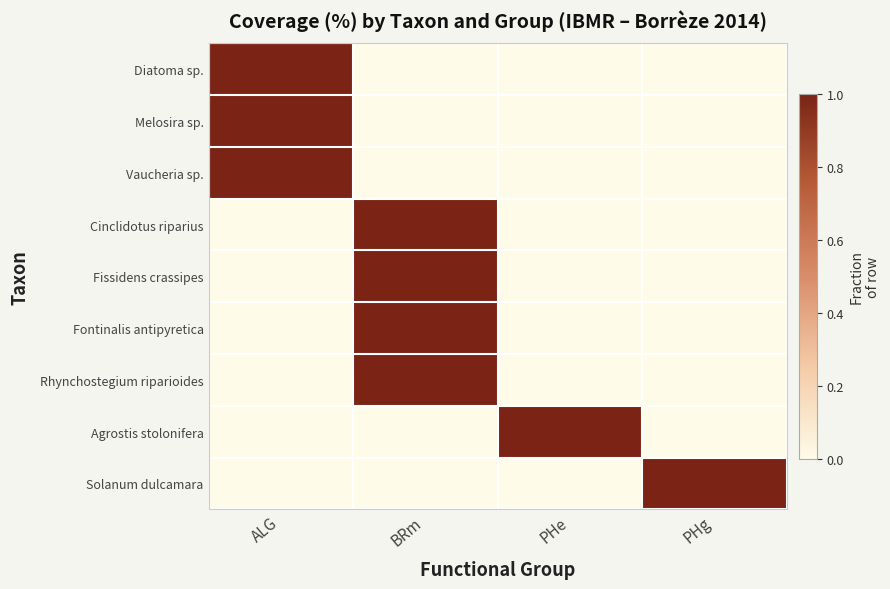

List the series in order of their peak value, lowest first.

Diatoma sp., Melosira sp., Vaucheria sp., Cinclidotus riparius, Fissidens crassipes, Fontinalis antipyretica, Rhynchostegium riparioides, Agrostis stolonifera, Solanum dulcamara